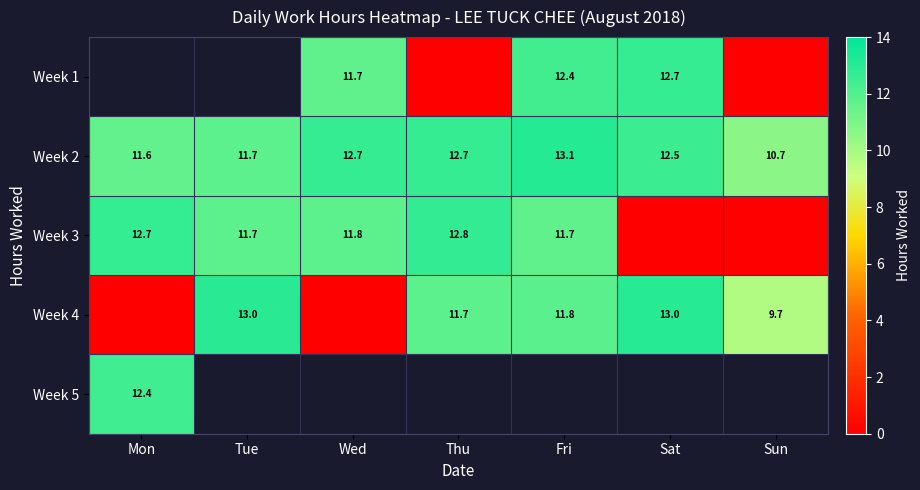

True or false: Week 3 has a value of 11.8 at Wed.

True